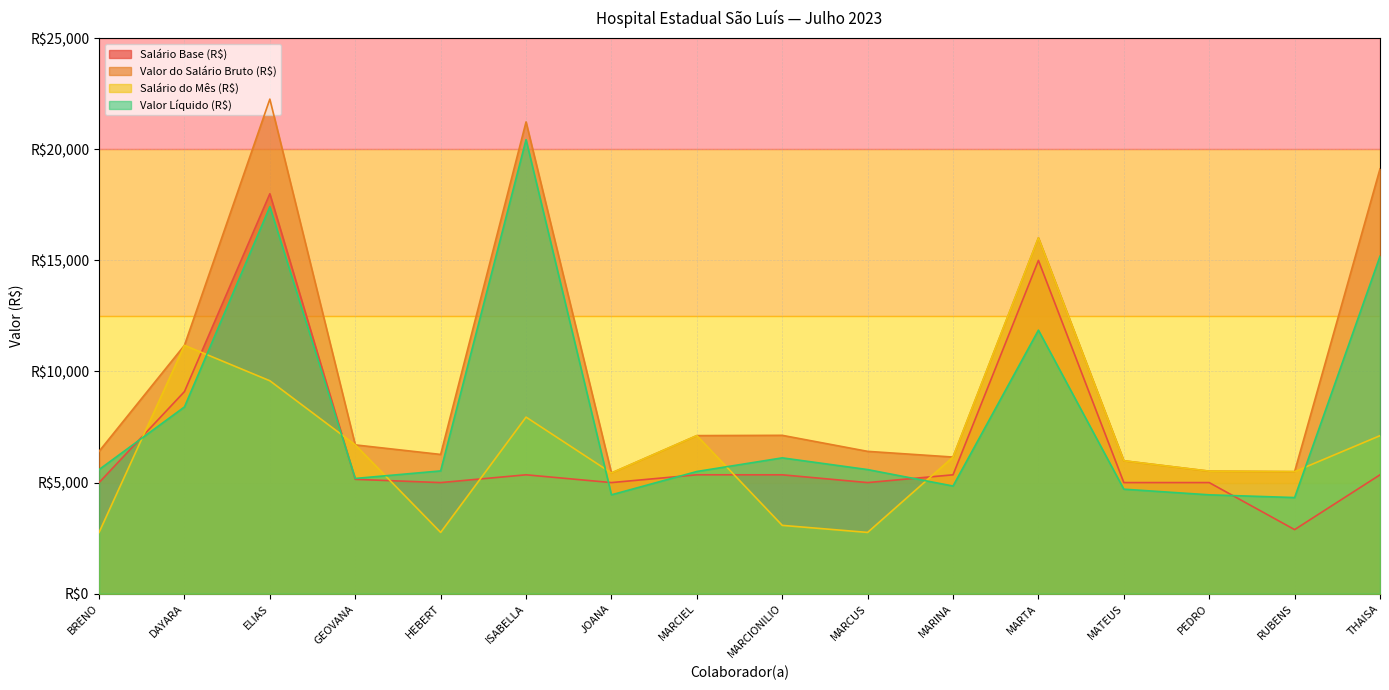

Which label corresponds to the smallest value in the chart?

BRENO